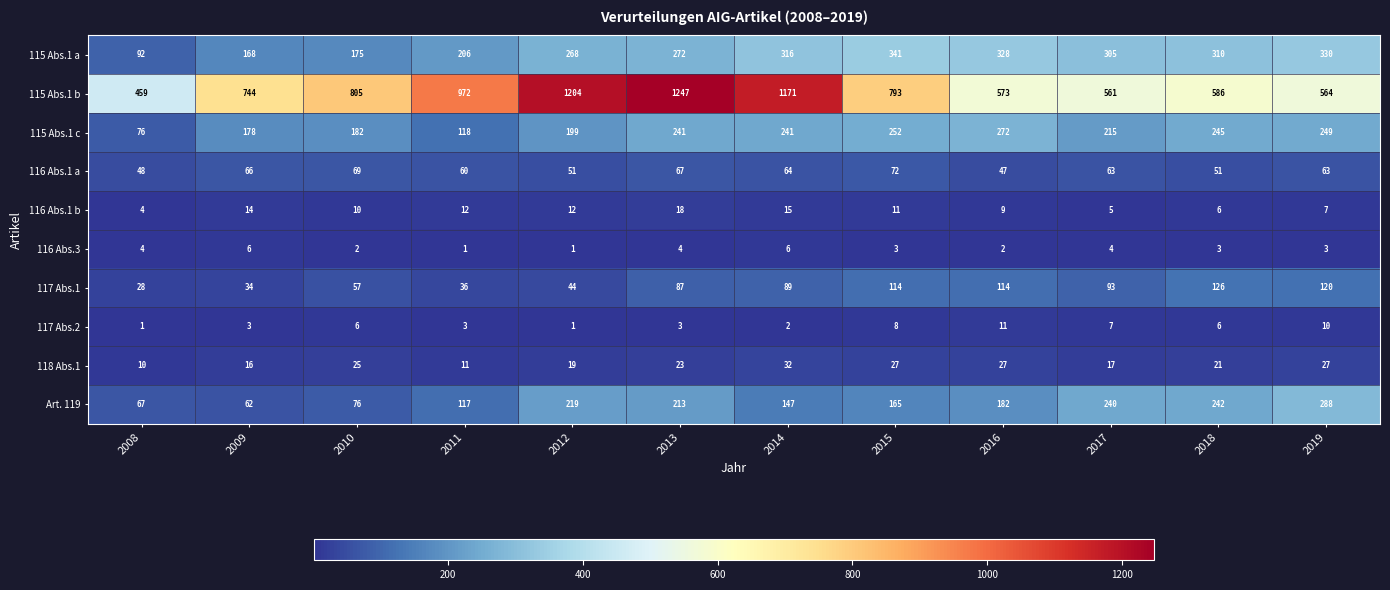

Rank the series by their maximum value, from lowest to highest.

116 Abs.3, 117 Abs.2, 116 Abs.1 b, 118 Abs.1, 116 Abs.1 a, 117 Abs.1, 115 Abs.1 c, Art. 119, 115 Abs.1 a, 115 Abs.1 b